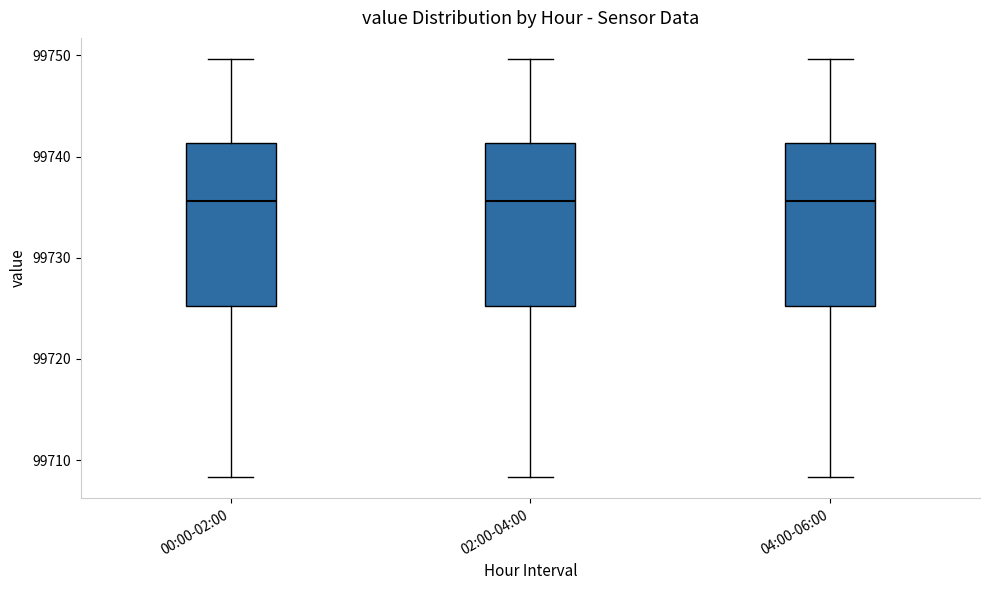

Reading left to right, transcribe this box plot: for each box, give where its median line is, the range the box spans, and where its two whiskers end, as read against the y-axis. The values are not printed on the chart, so give them approximately, as read against the axis.

00:00-02:00: median 99736, box 99725 to 99741, whiskers 99708 to 99750
02:00-04:00: median 99736, box 99725 to 99741, whiskers 99708 to 99750
04:00-06:00: median 99736, box 99725 to 99741, whiskers 99708 to 99750